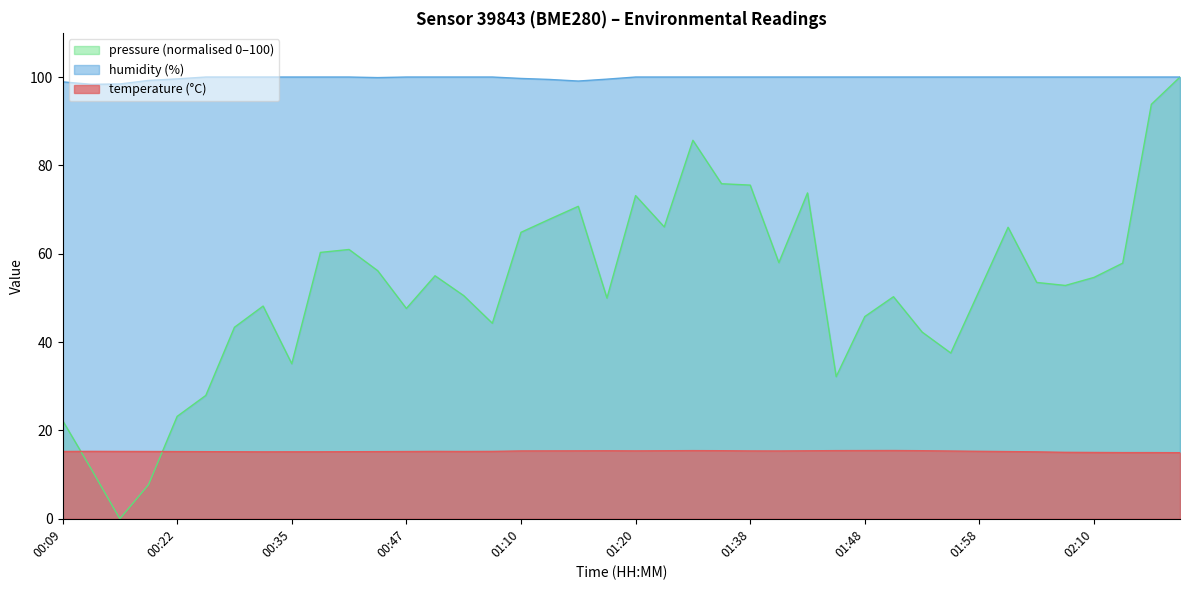

Rank the series by their average value, from lowest to highest.

temperature (°C), pressure (normalised 0–100), humidity (%)